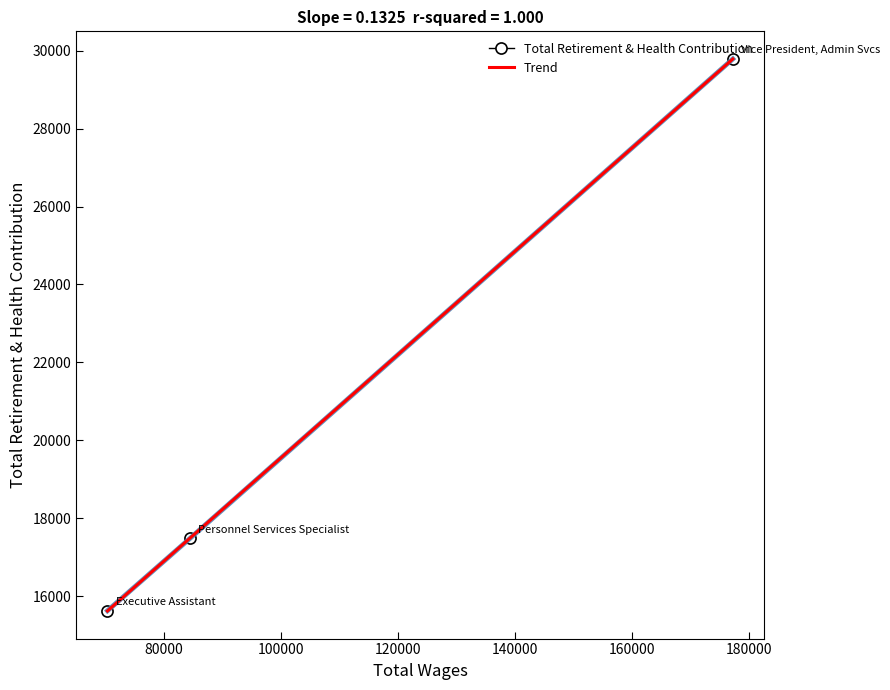

What is the average value?

20965